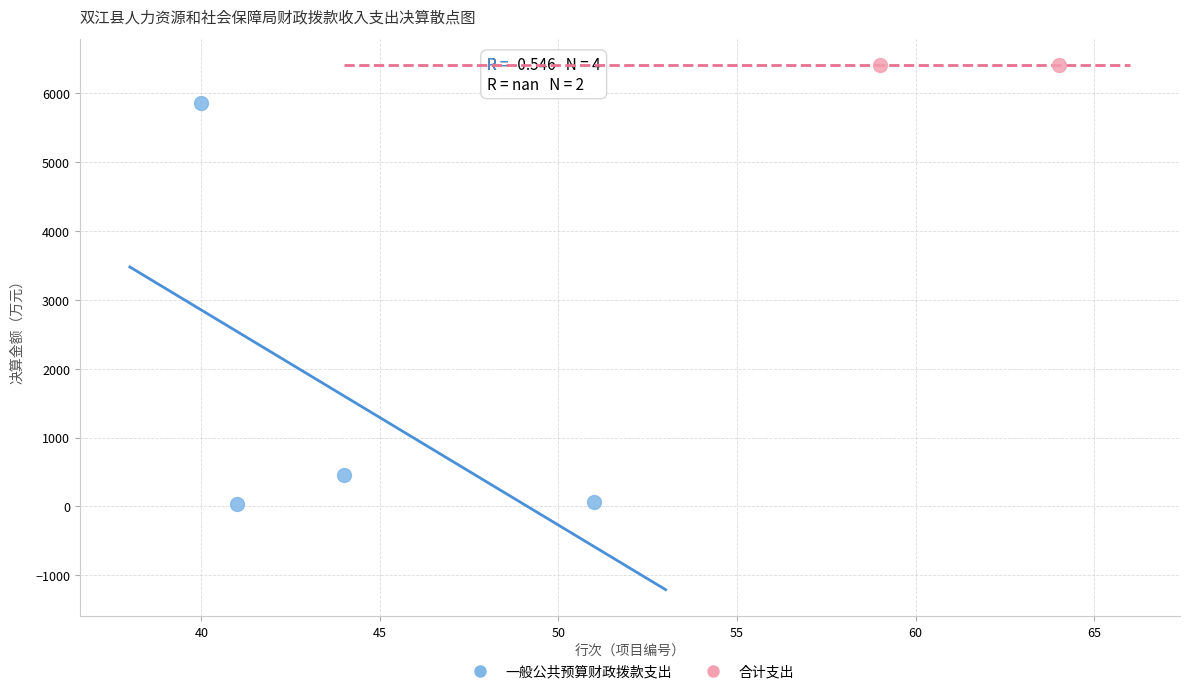

Which series reaches the minimum Y coordinate?

一般公共预算财政拨款支出